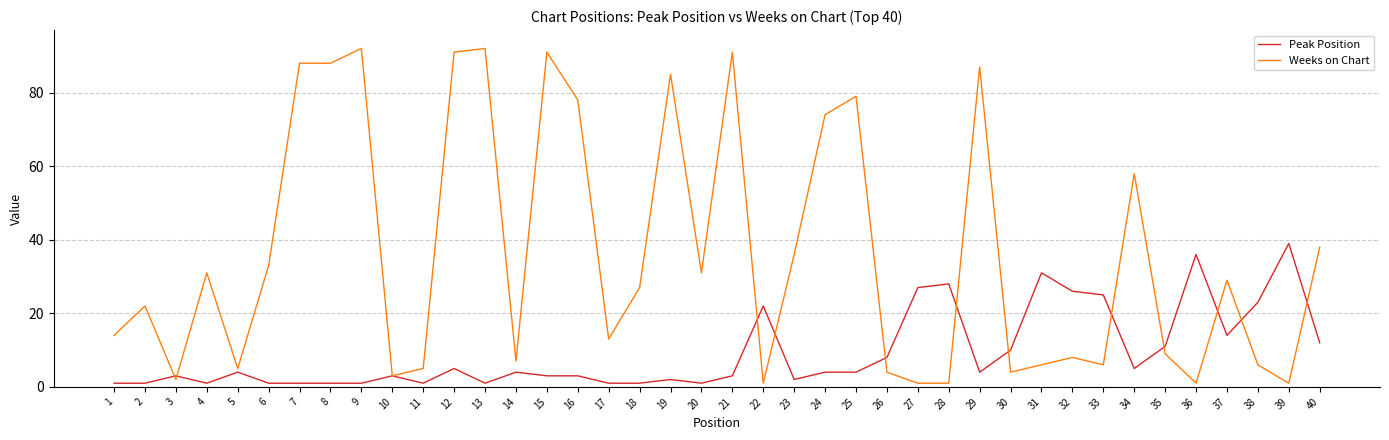

Which category has the highest value in the Peak Position series?

39